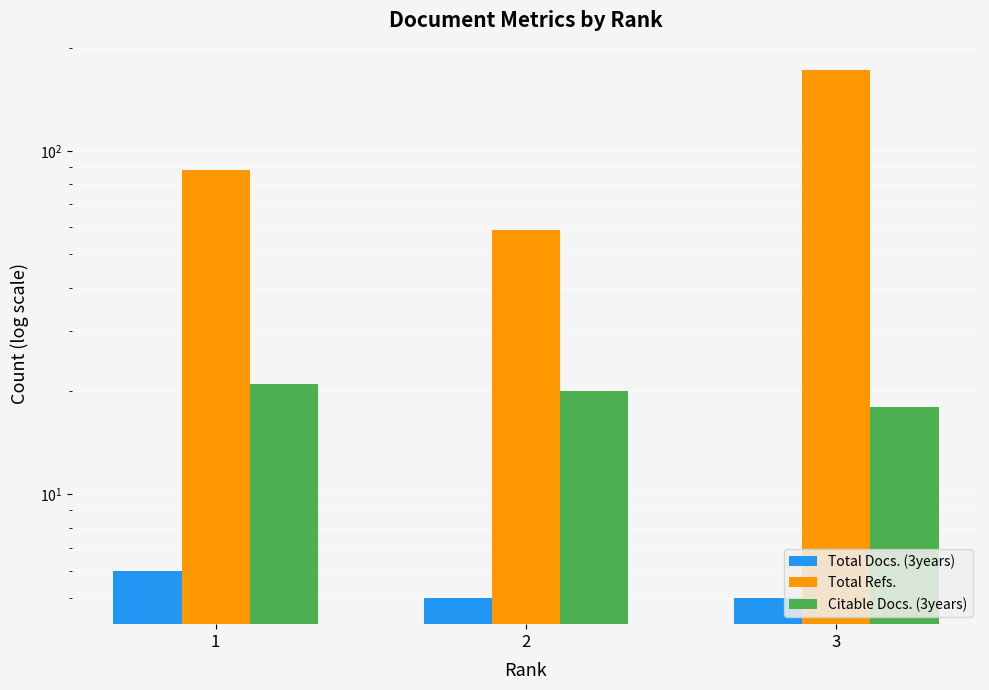

True or false: Total Refs. has a value of 88 at 1.

True